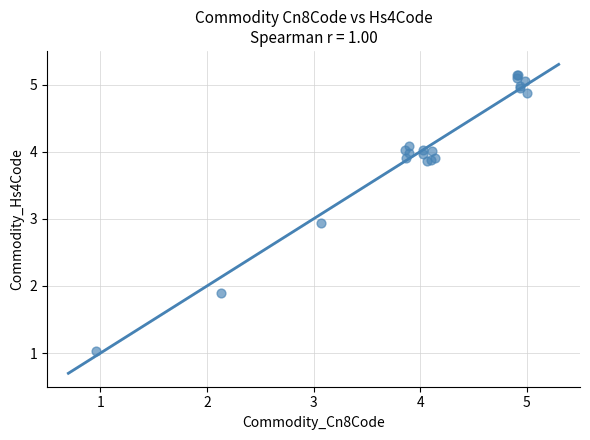

What Y value in the scatter plot is closest to 3?

2.9